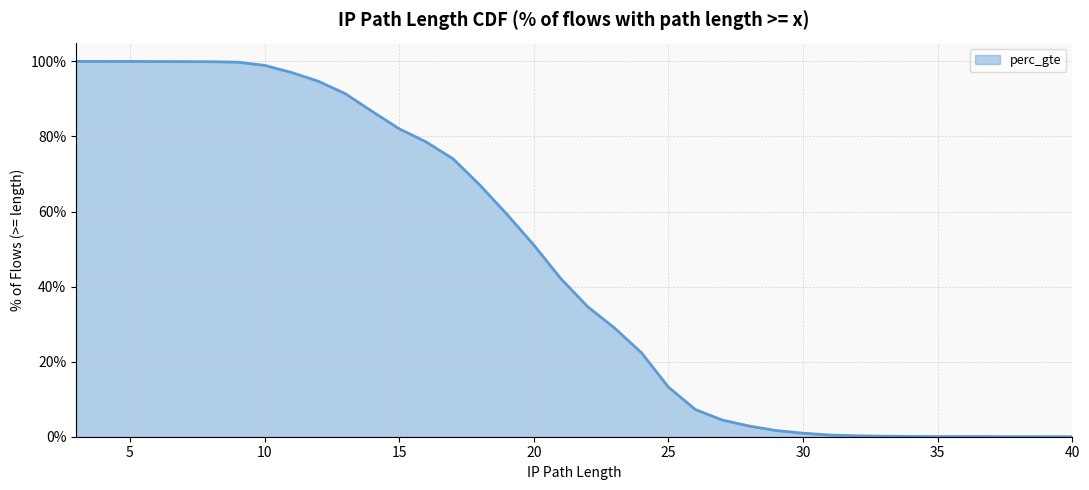

The value at 27 is 0.0. True or false?

True